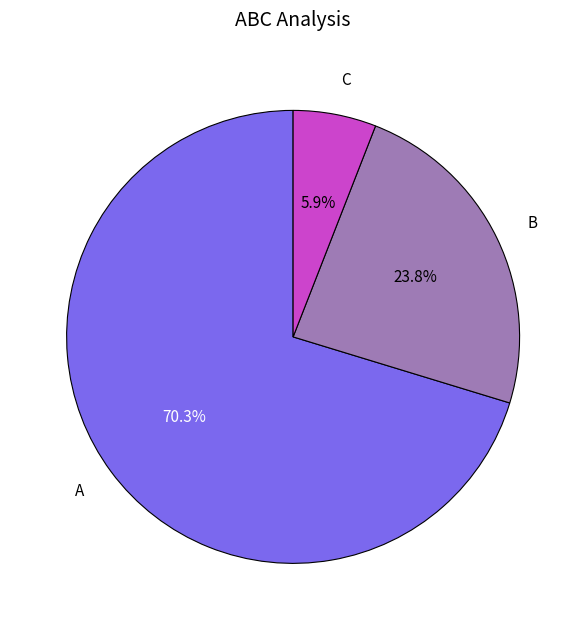

Which slice is the smallest?

C